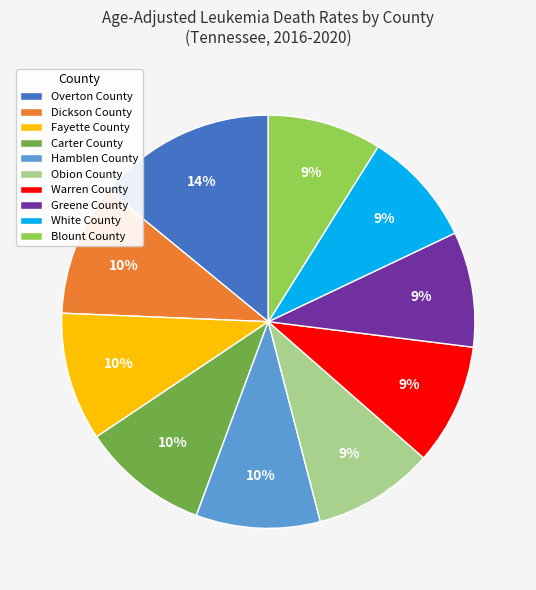

Is the sum of Greene County and Overton County greater than half?

No